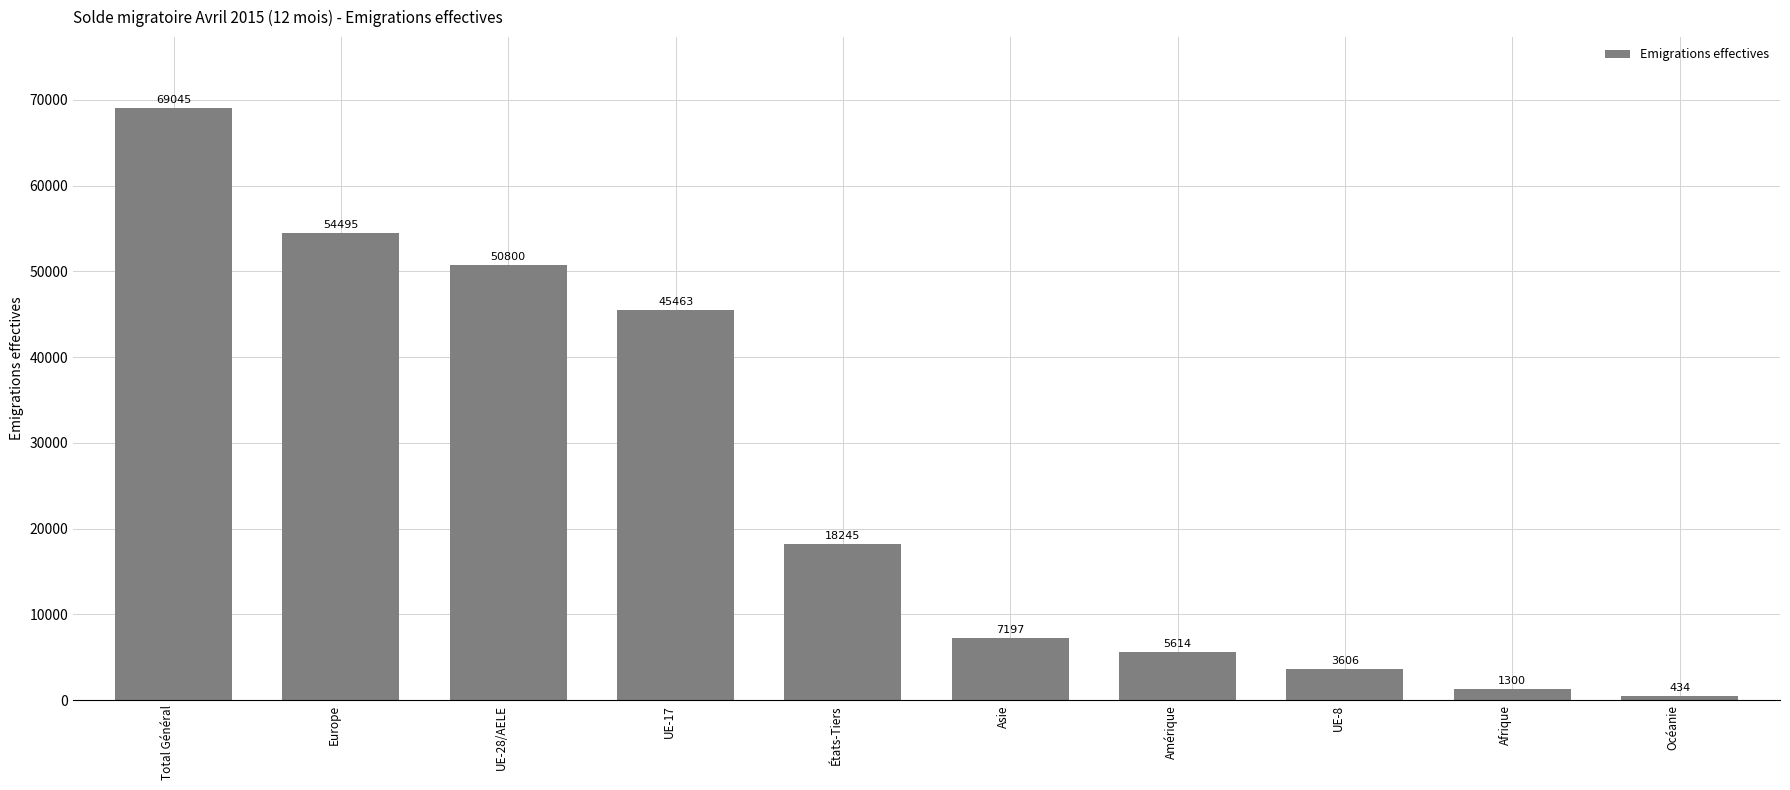

Where is the data nearest to the value 34739?

UE-17